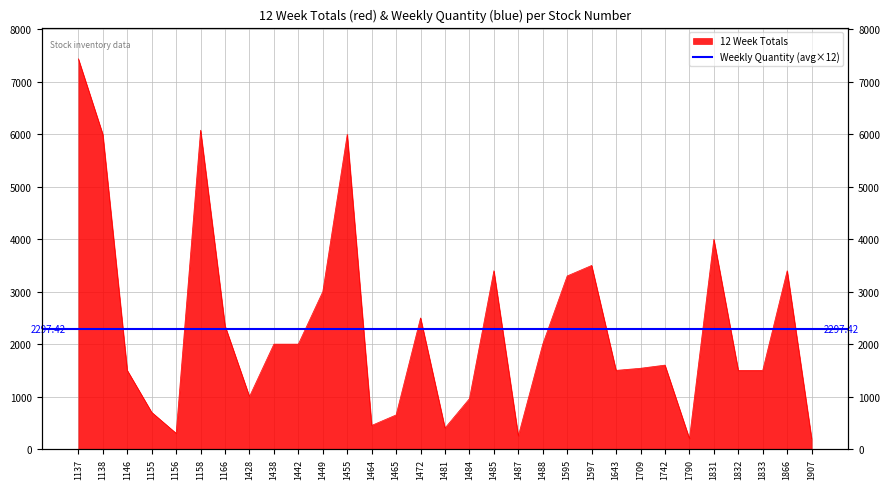

How many lines are shown in the chart?

1